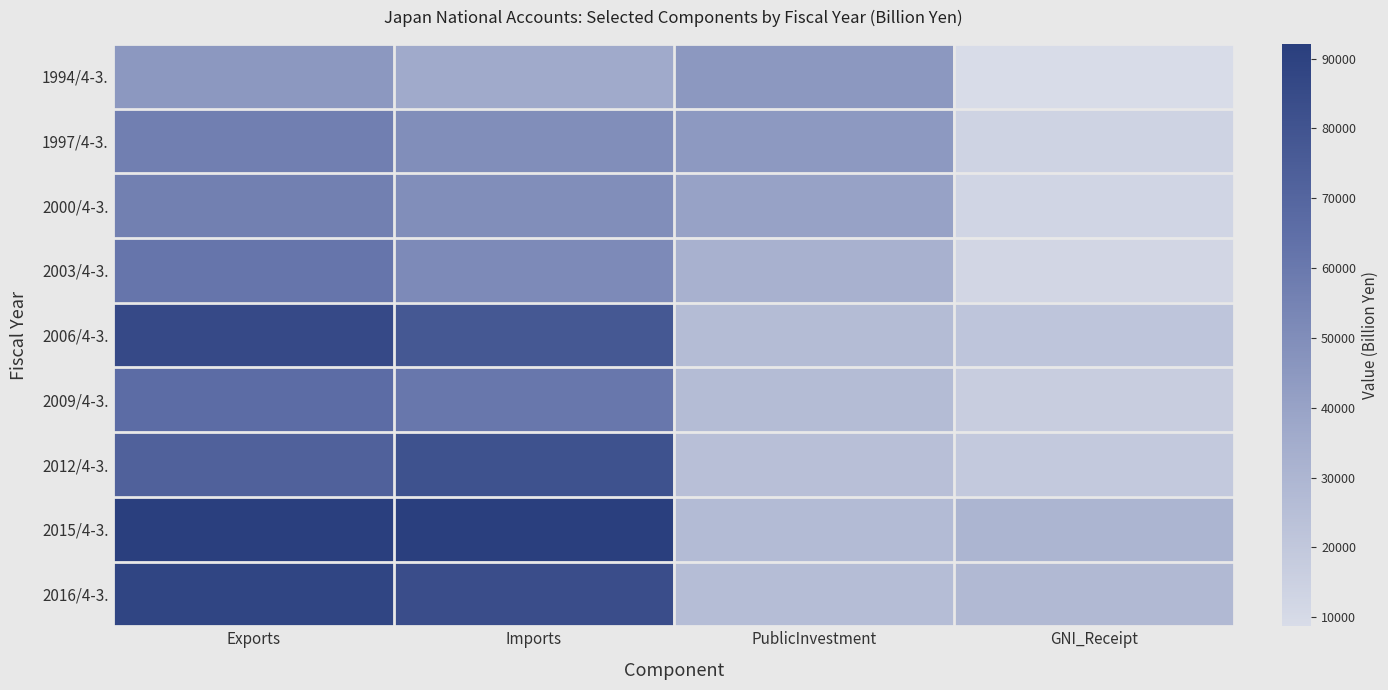

What is the total value across all series at Exports?

624346.4